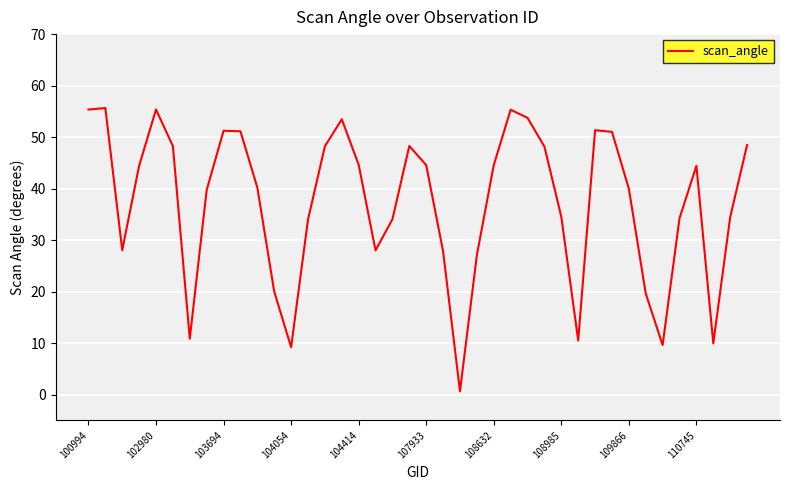

What is the average value?

37.2